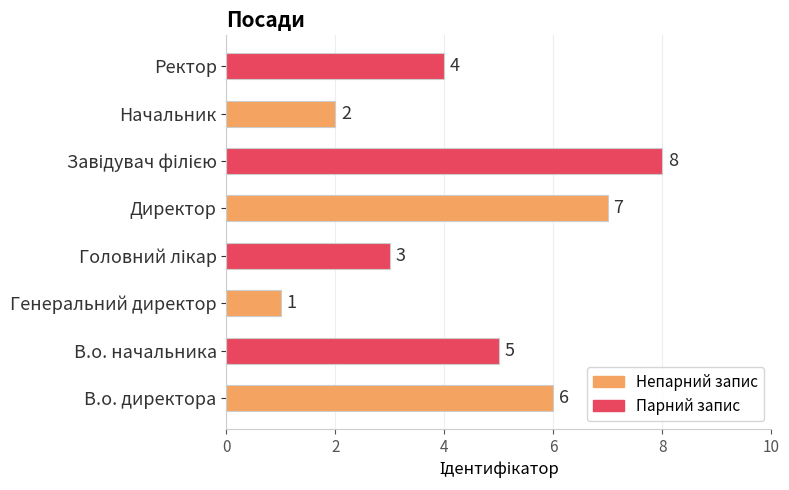

The value at Ректор is 7. True or false?

False